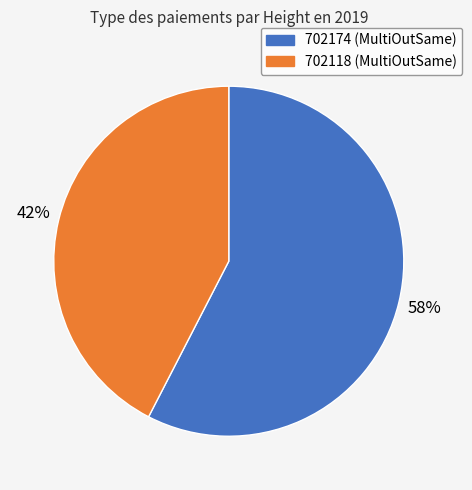

Which category has the biggest portion of the pie?

702174